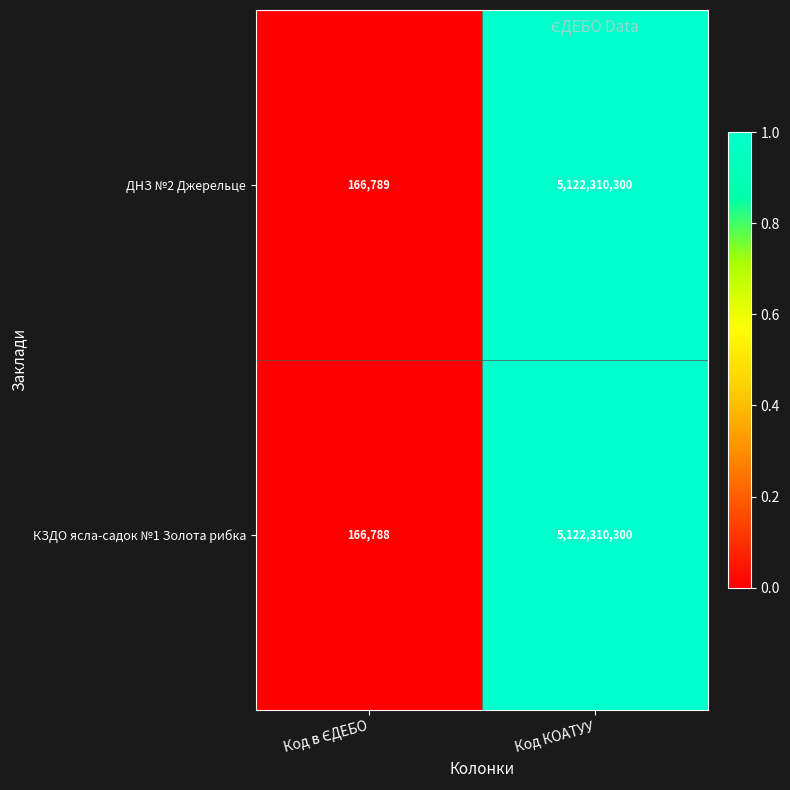

Which label corresponds to the largest value in the chart?

Код КОАТУУ